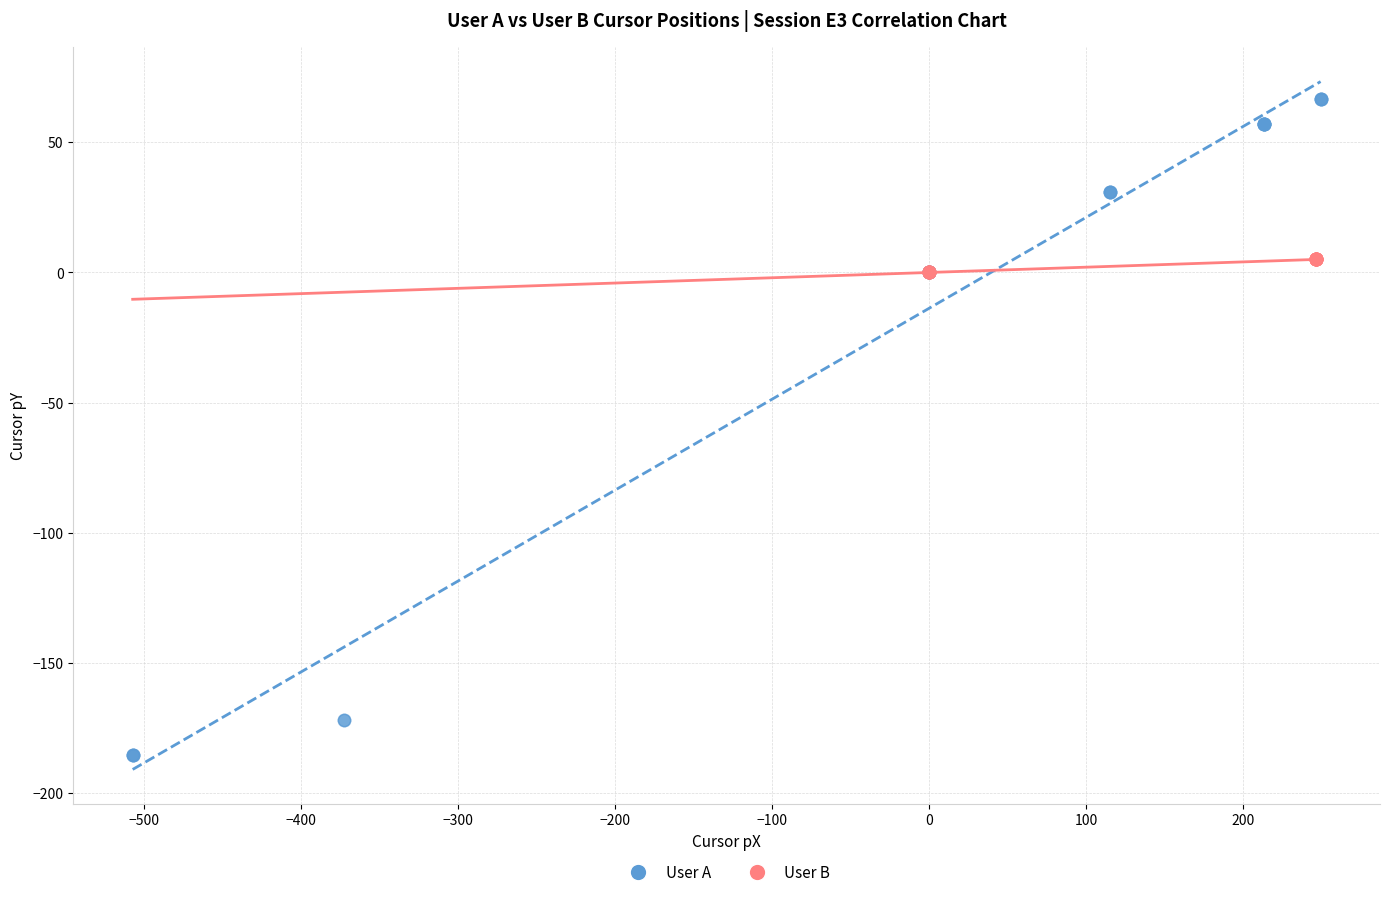

What are all the series names shown in the legend?

User A, User B